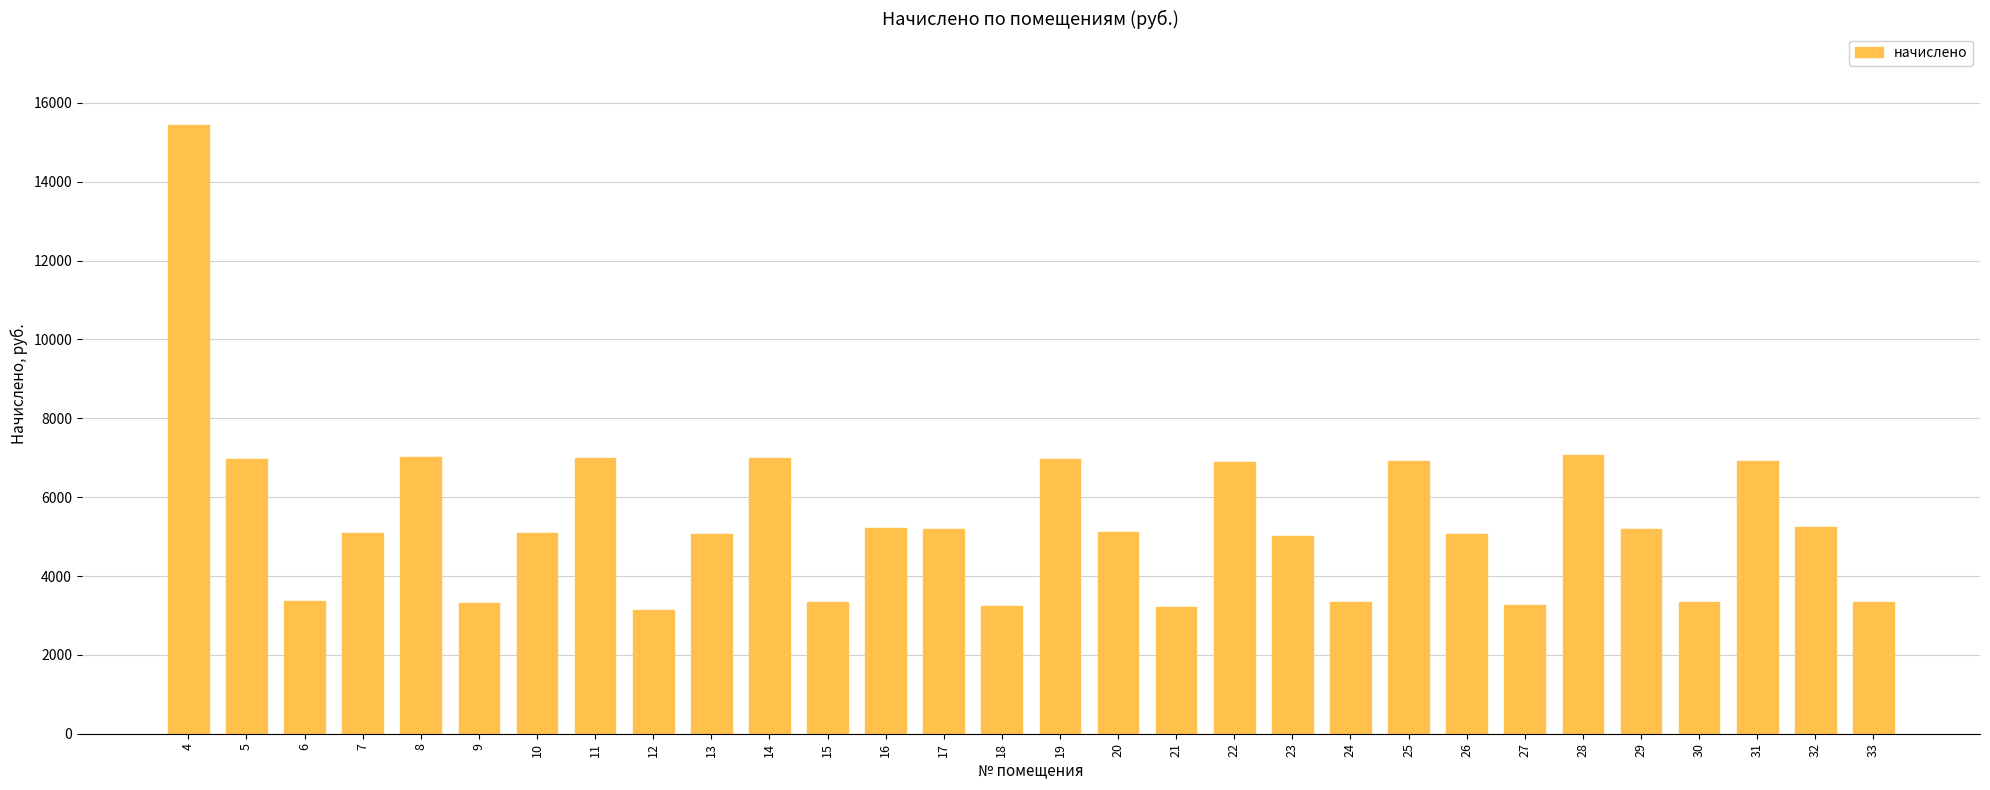

What is the change in value from 16 to 29?

-16.0